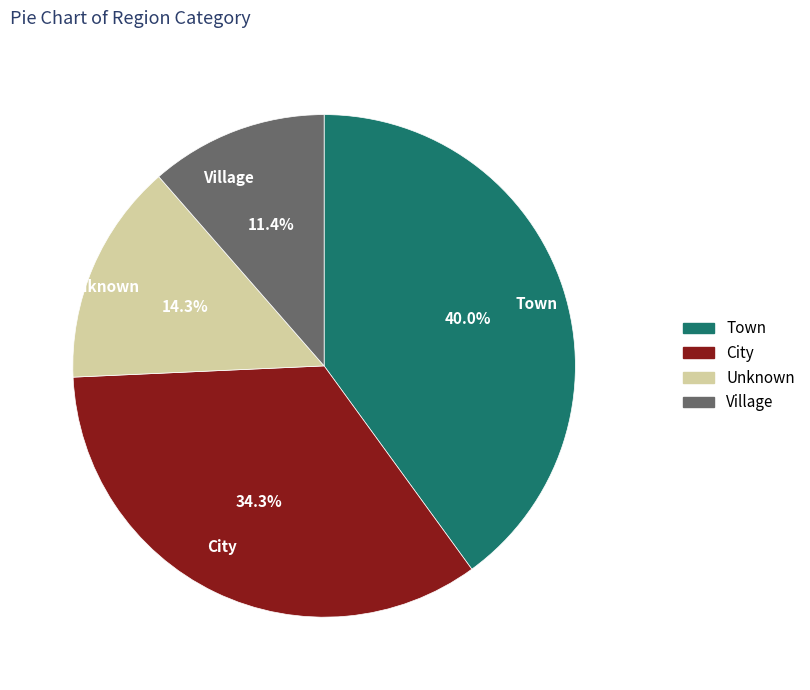

Is the sum of Town and Village greater than half?

Yes